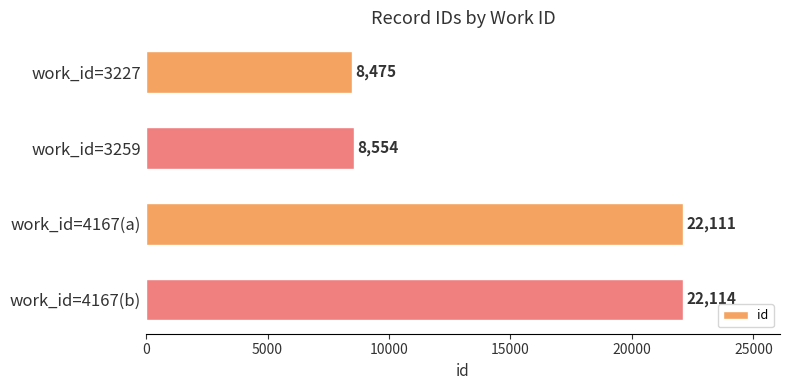

What is the difference between the values at work_id=4167(a) and work_id=3227?

13636